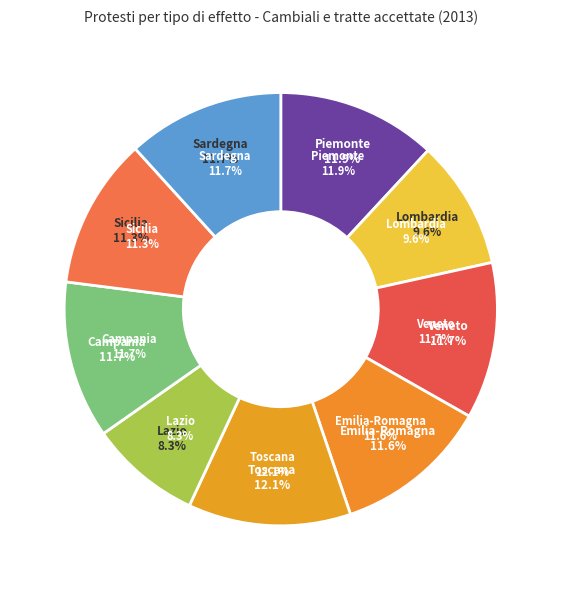

Does any single category account for the majority?

No